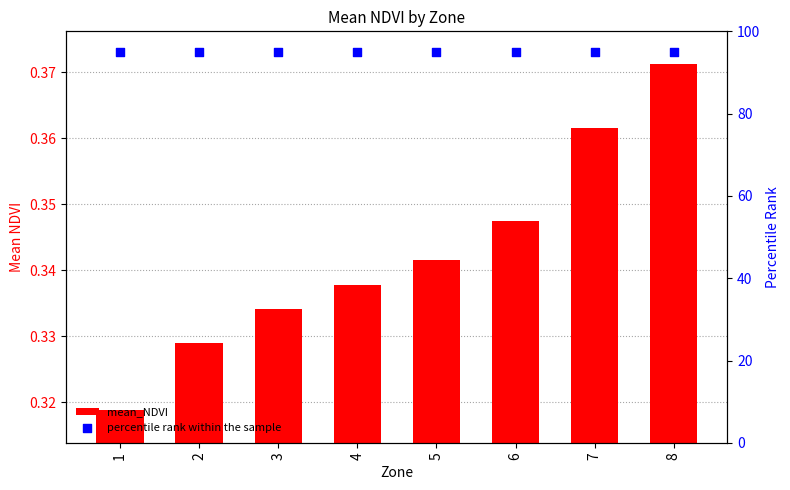

What are all the series names shown in the legend?

mean_NDVI, percentile rank within the sample